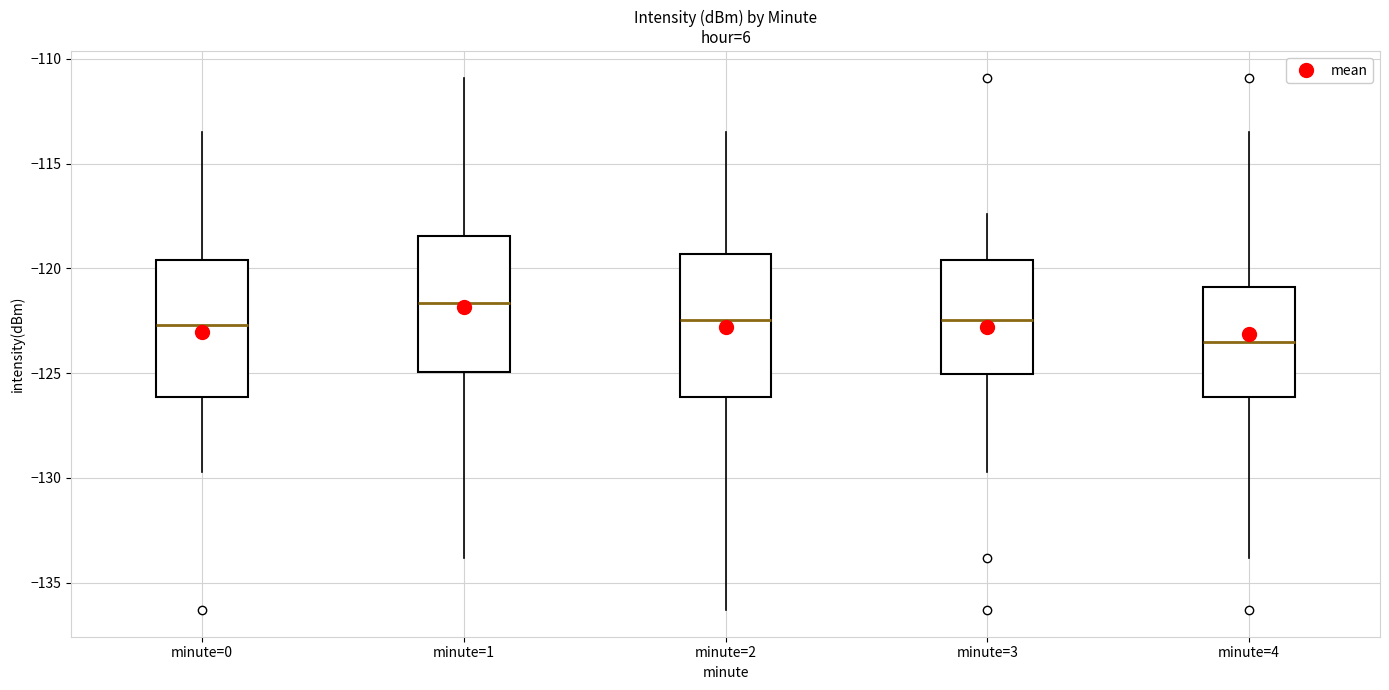

Which box has the lowest median line?

minute=4